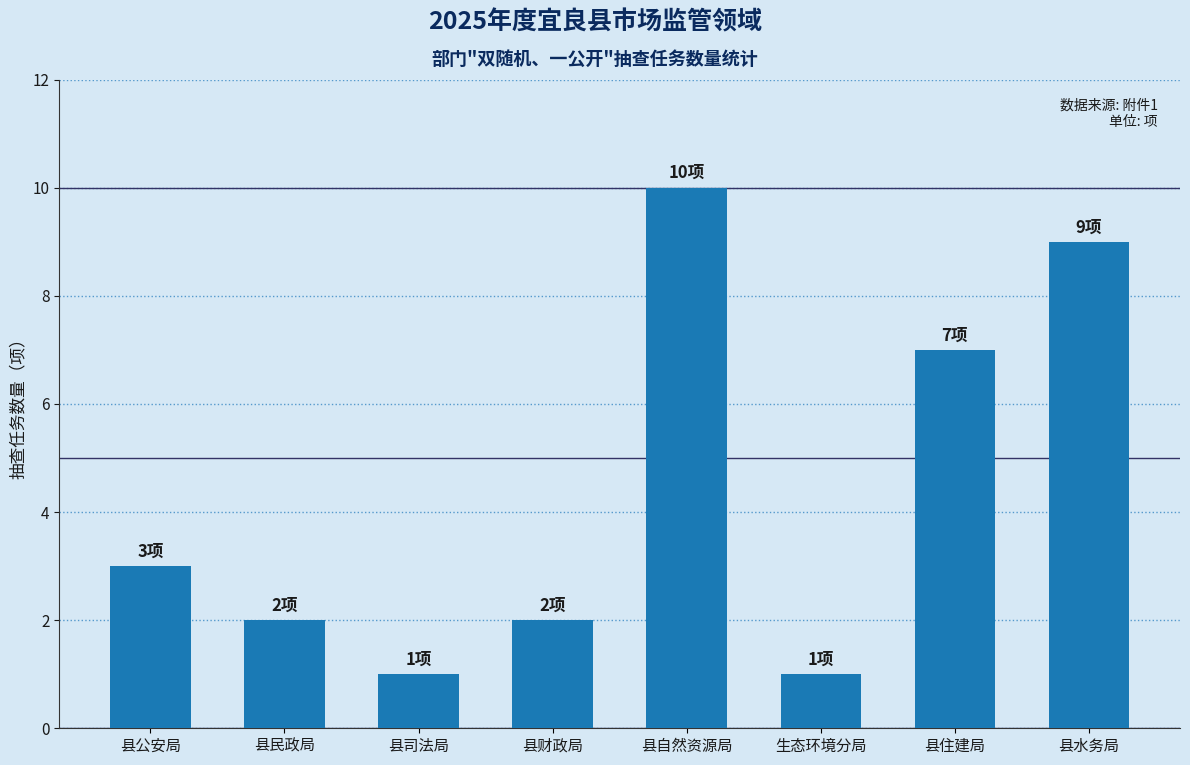

Count the number of data series in this chart.

1